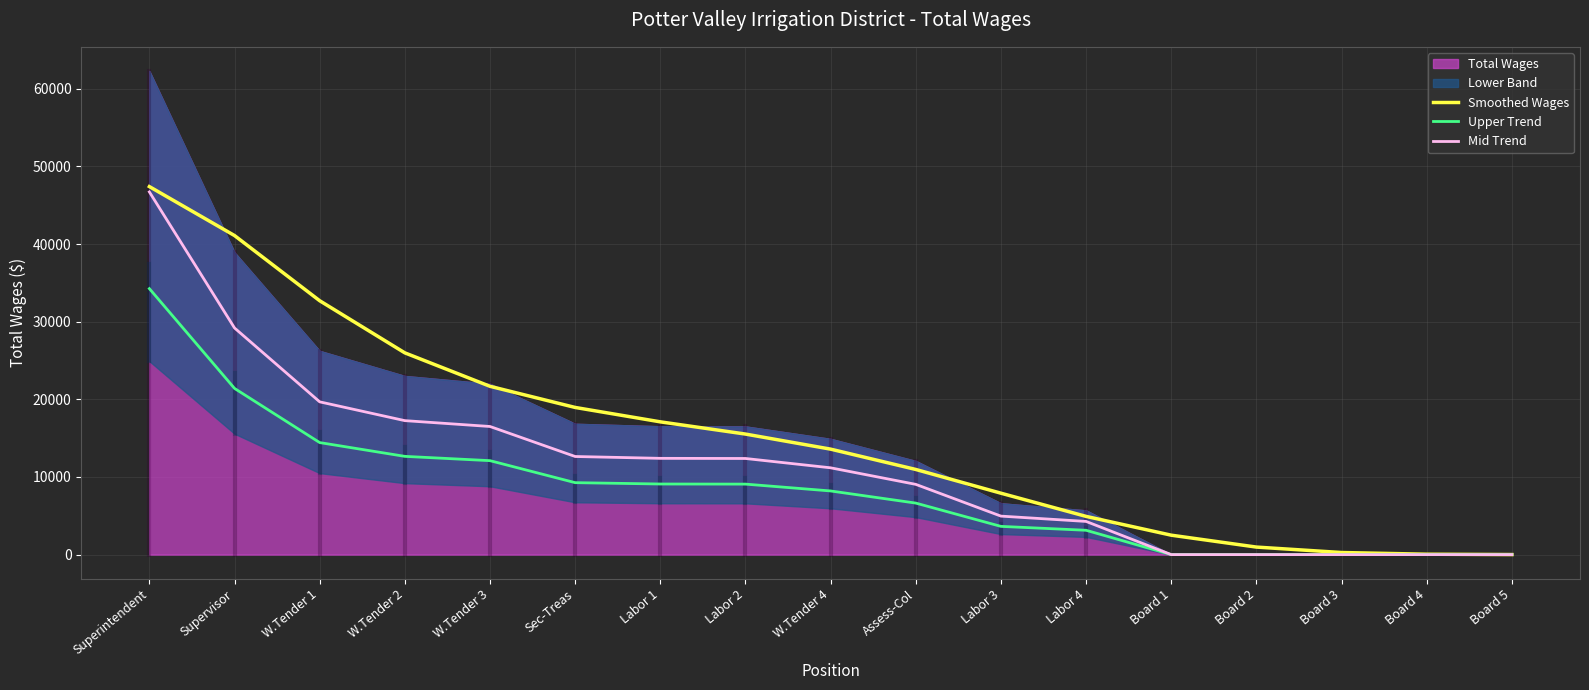

What position from the right is W.Tender 4?

9